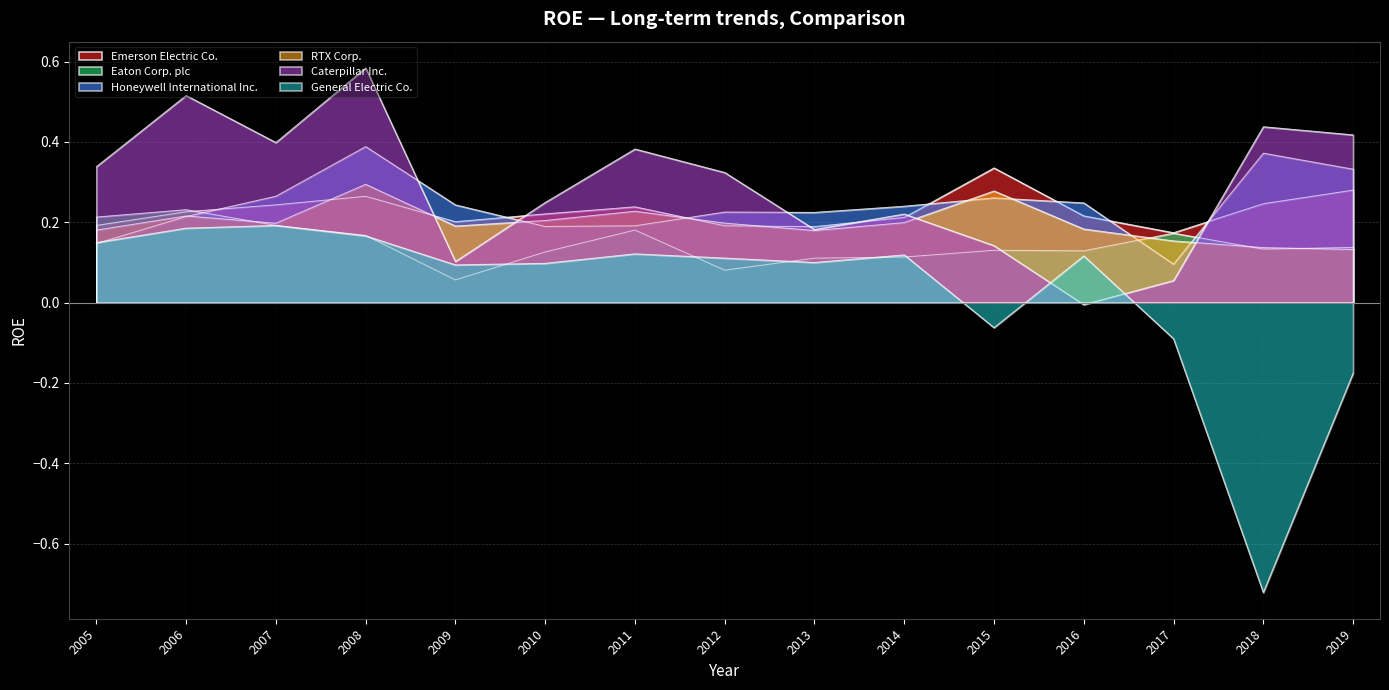

At which label does Eaton Corp. plc reach its minimum?

2009